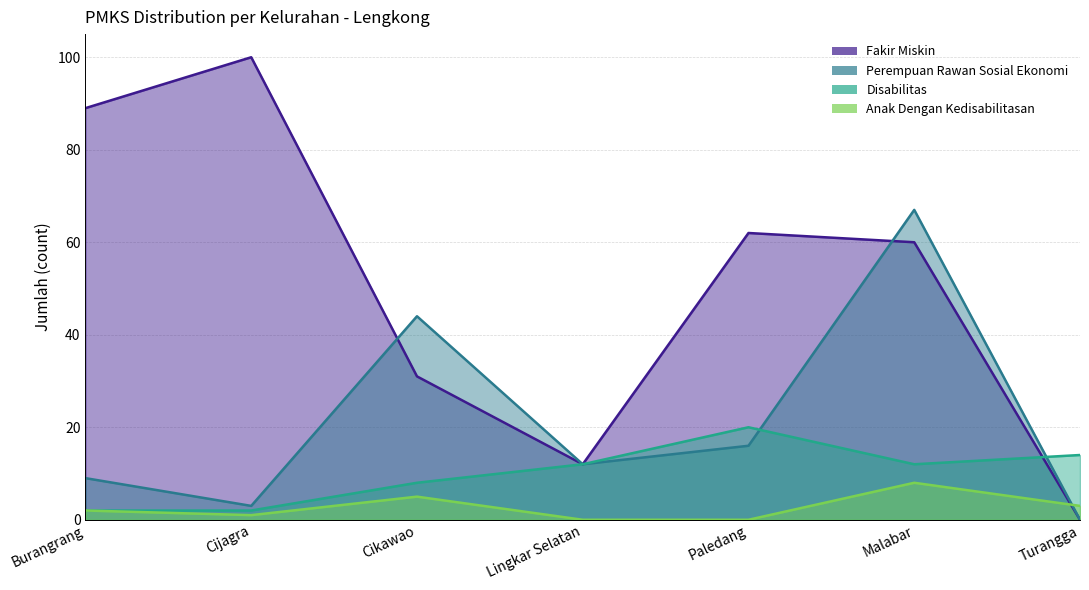

Reading left to right, extract all data points from this chart.

Fakir Miskin: 89	100	31	12	62	60	0
Perempuan Rawan Sosial Ekonomi: 9	3	44	12	16	67	0
Disabilitas: 2	2	8	12	20	12	14
Anak Dengan Kedisabilitasan: 2	1	5	0	0	8	3